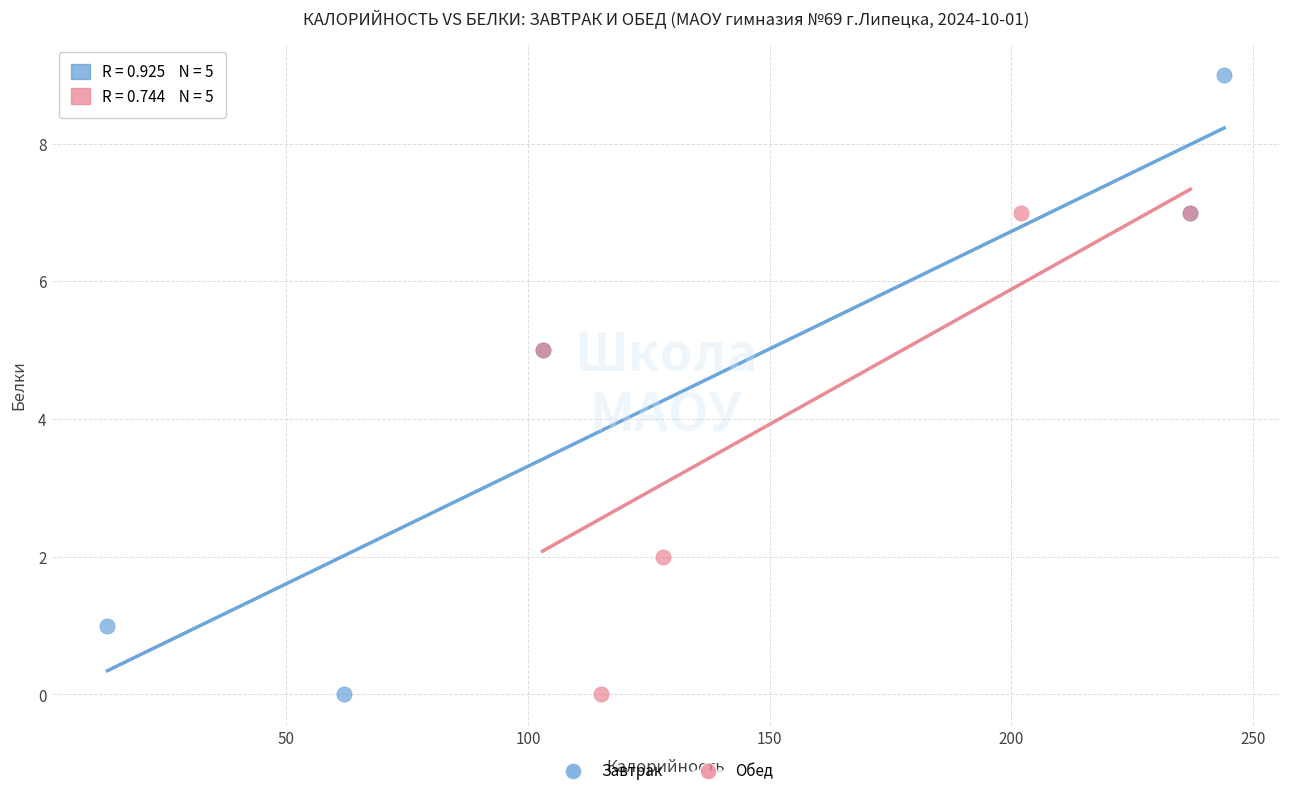

Which series reaches the maximum Y coordinate?

Завтрак